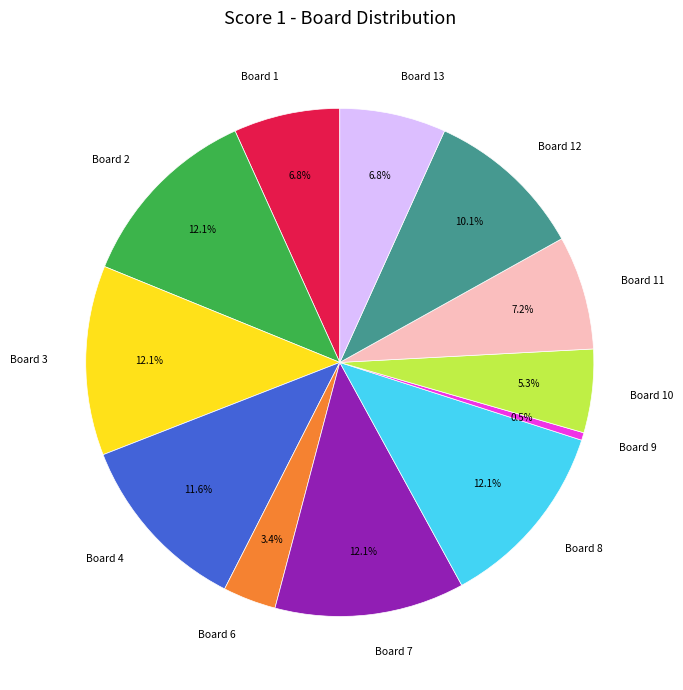

Is there a majority slice in this chart?

No